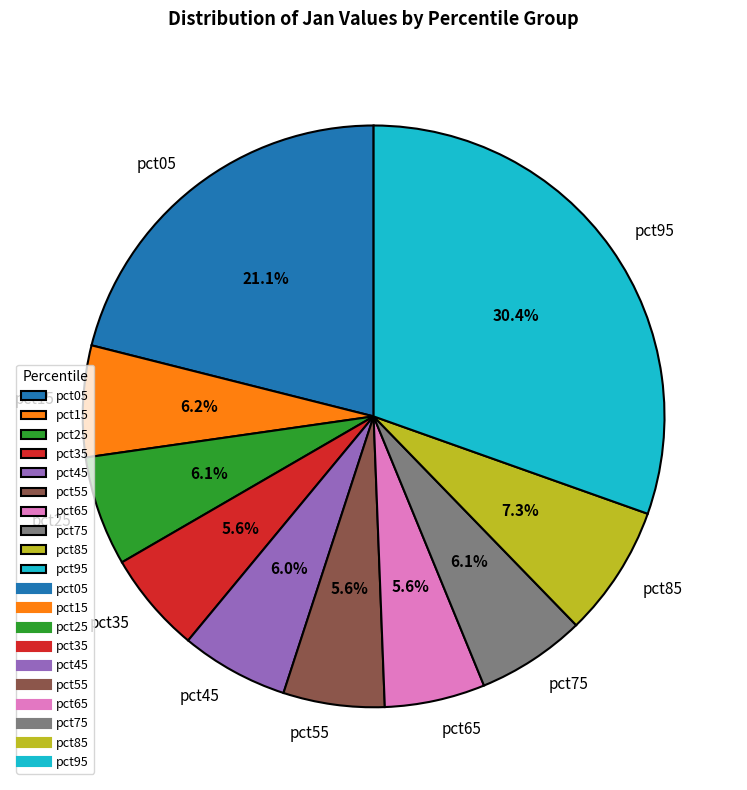

Count the number of slices in the pie.

10